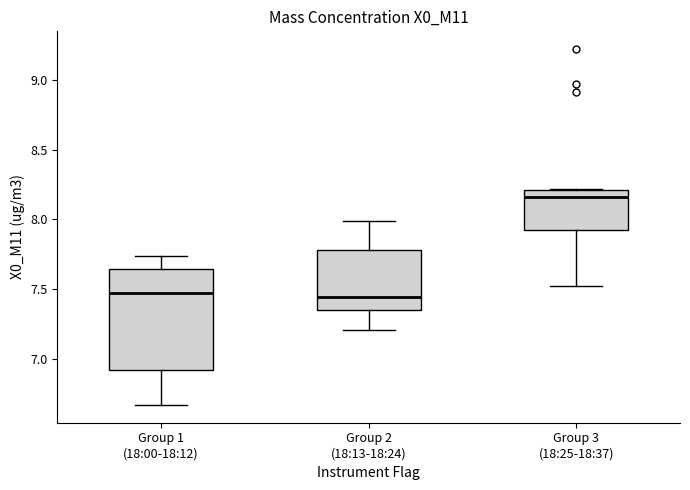

Which box's median line is the highest?

Group 3 (18:25-18:37)